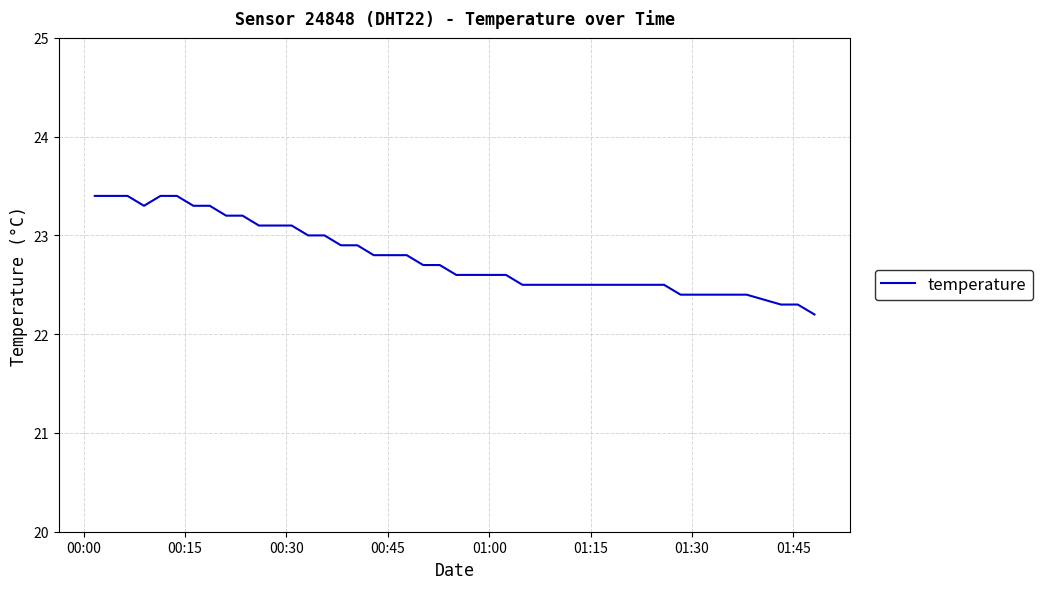

What is the difference between the maximum and minimum values?

1.2